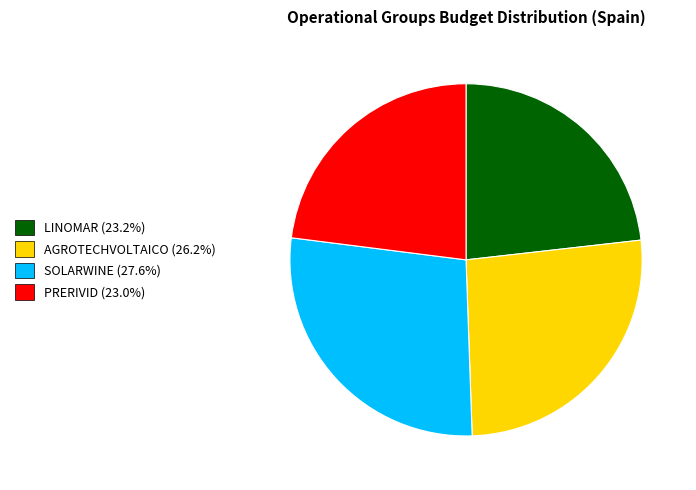

Does any single category account for the majority?

No